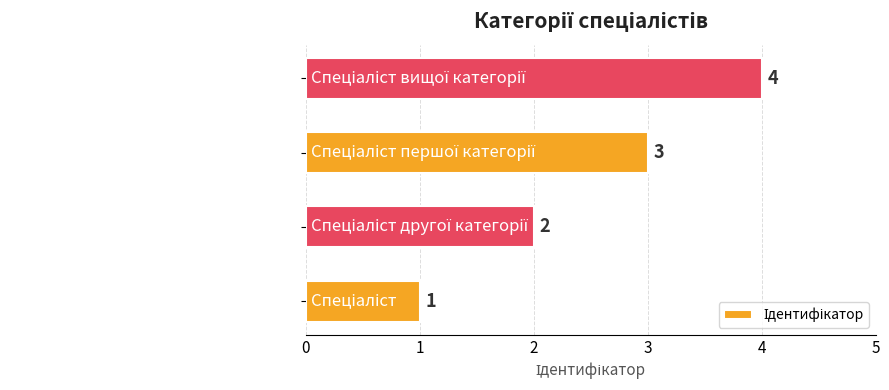

What is the difference between the maximum and minimum values?

3